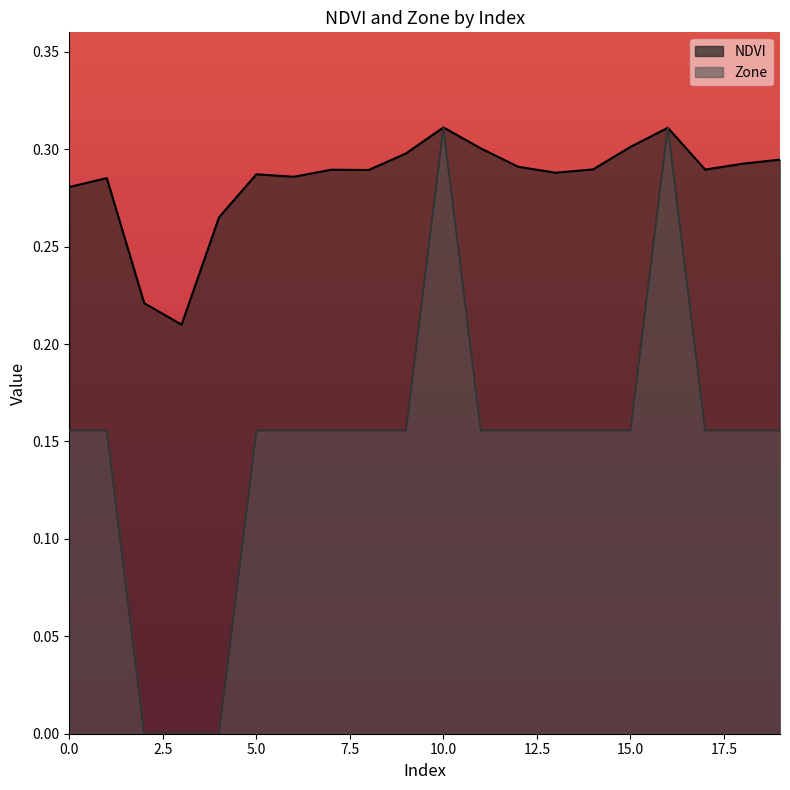

How many categories are shown in the chart?

20